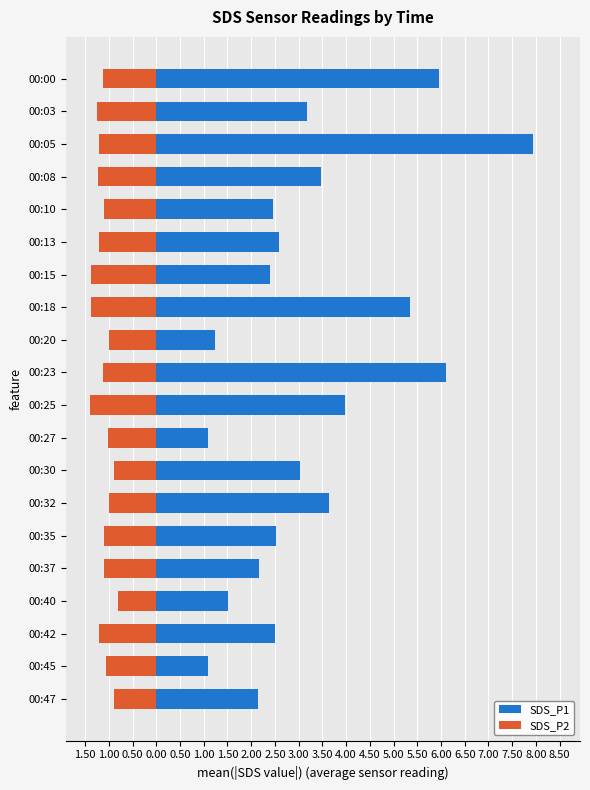

Are the bars horizontal?

Yes